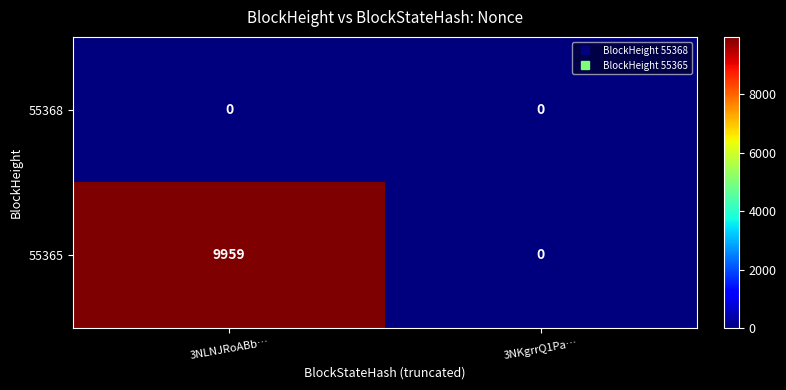

Between 3NLNJRoABb… and 3NKgrrQ1Pa…, which series saw the biggest shift?

55365